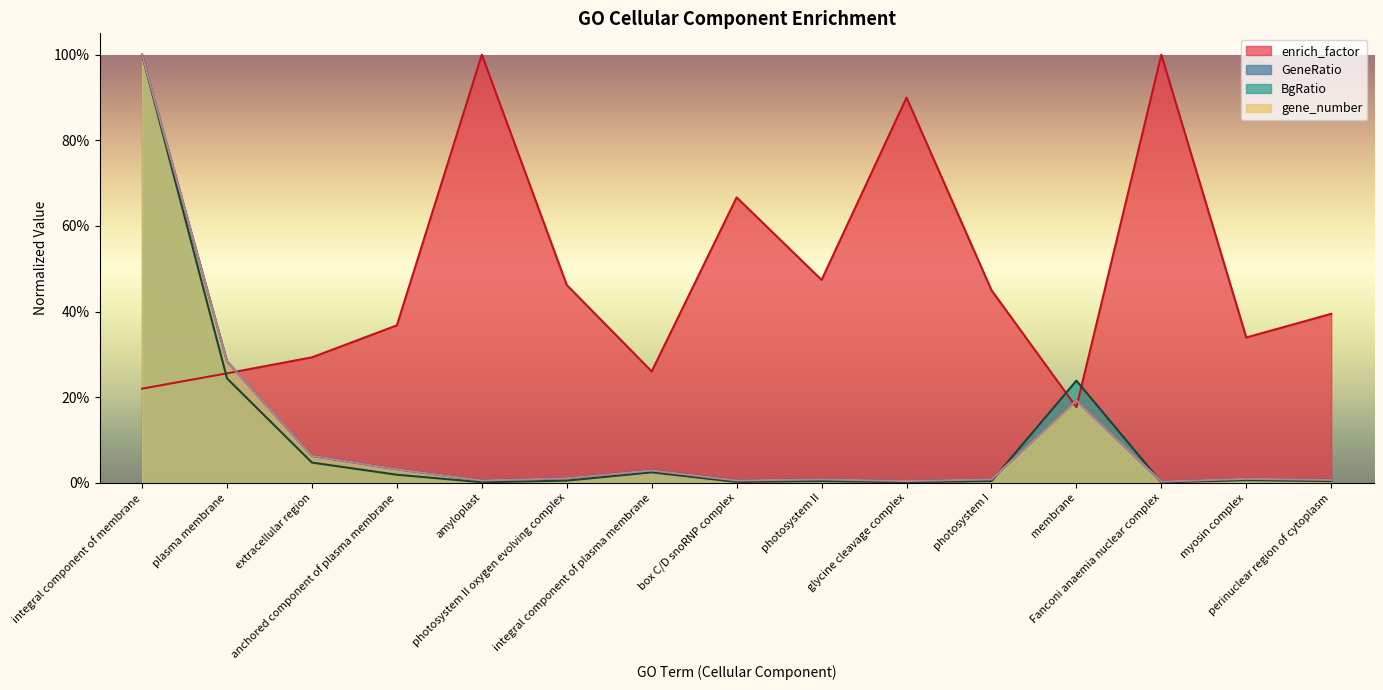

At which category does gene_number reach its first local peak?

integral component of plasma membrane